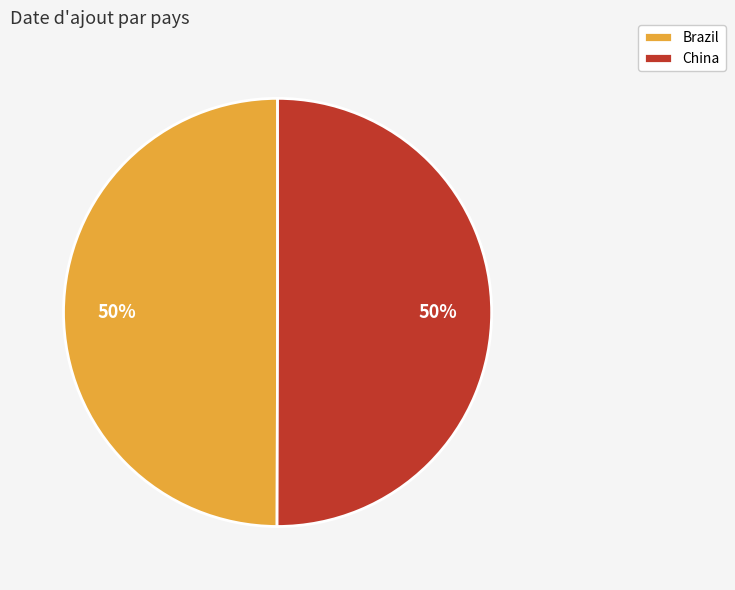

Approximately how many times larger is the value at Brazil compared to China?

1.0